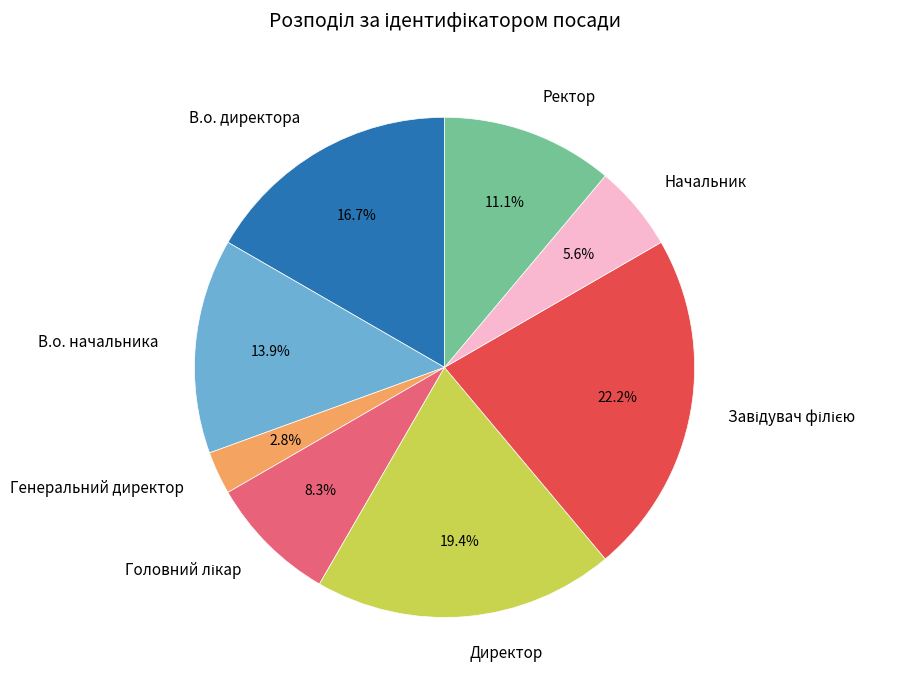

Combined, do В.о. начальника and Ректор account for over 50%?

No